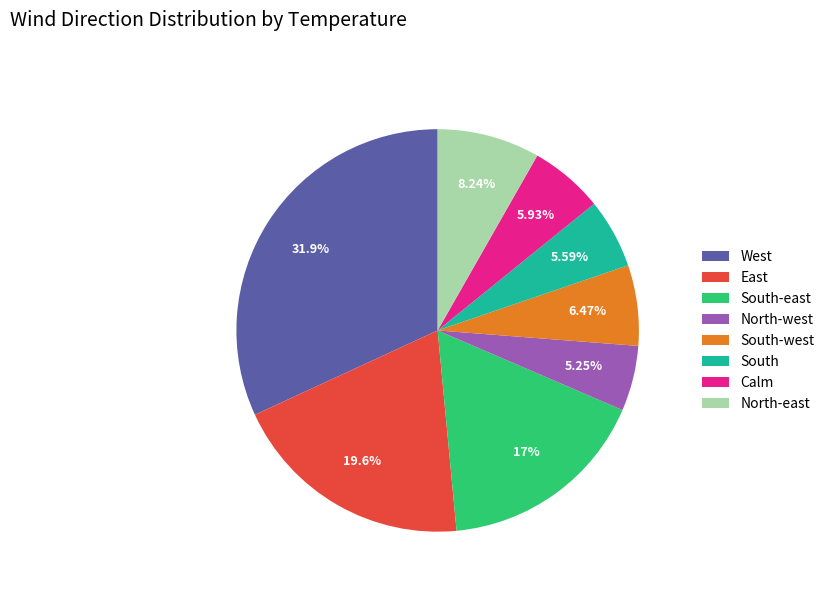

Combined, what portion of the pie is Calm and South-west?

12.4%